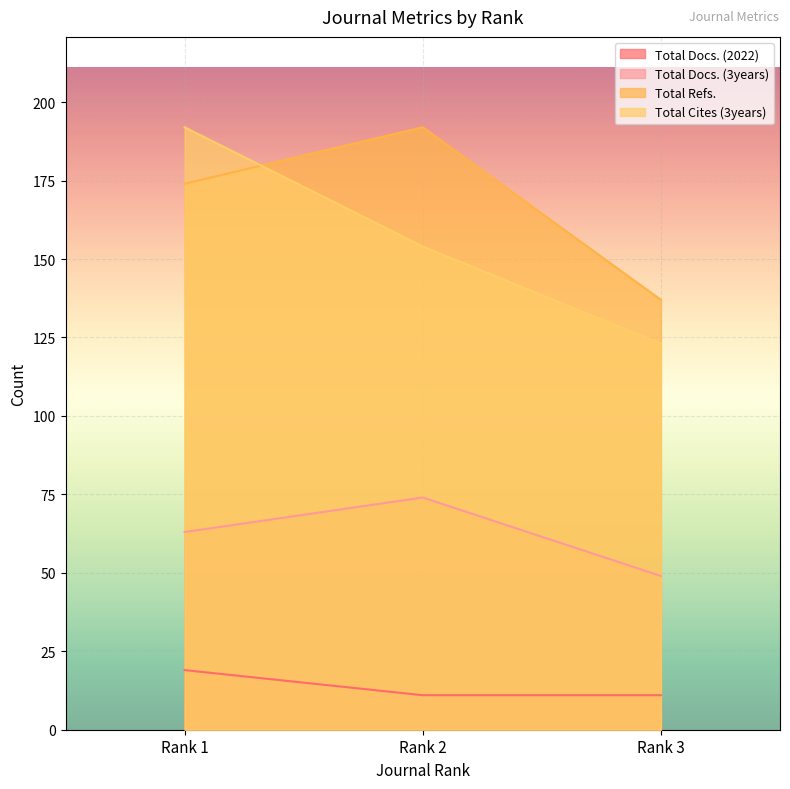

Which series has the largest range (max minus min)?

Total Cites (3years)